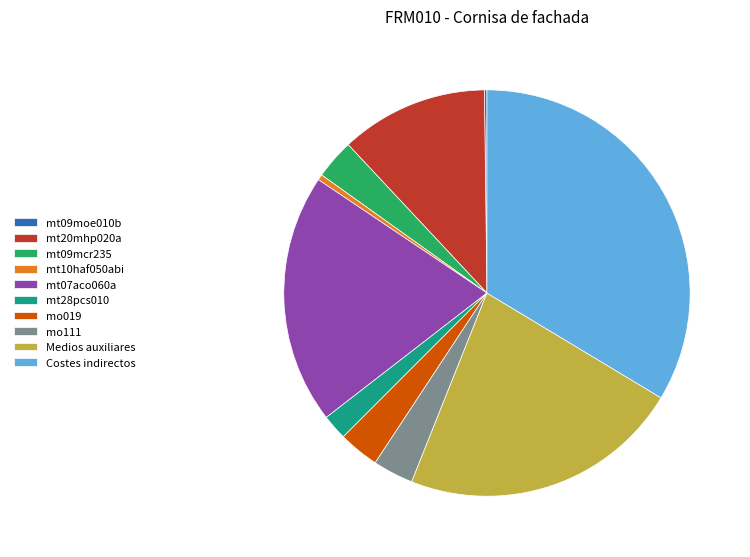

Which slice is the largest?

Costes indirectos